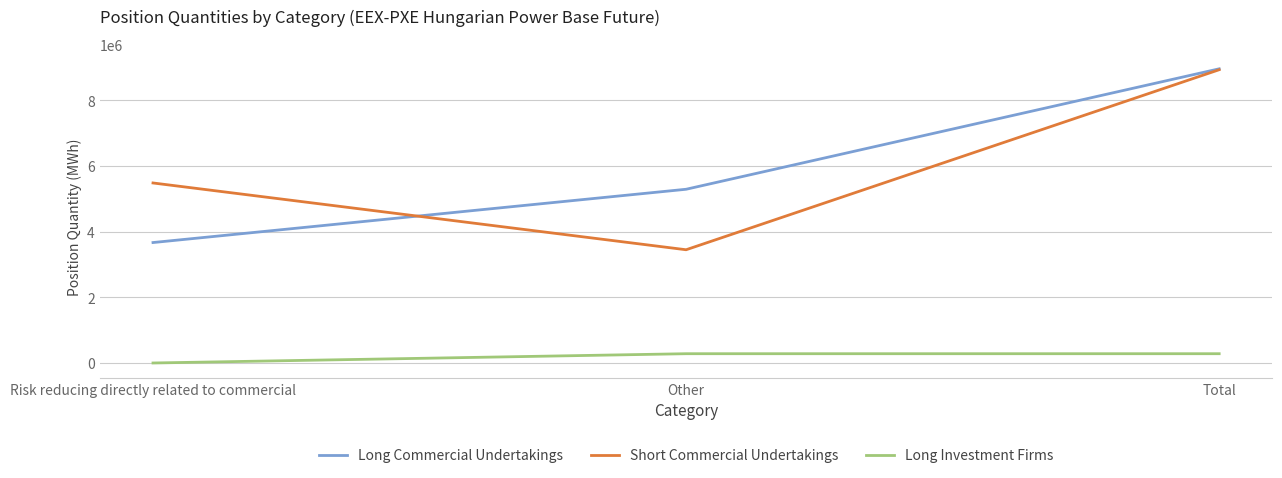

Which series changed the most between Risk reducing directly related to commercial and Total?

Long Commercial Undertakings